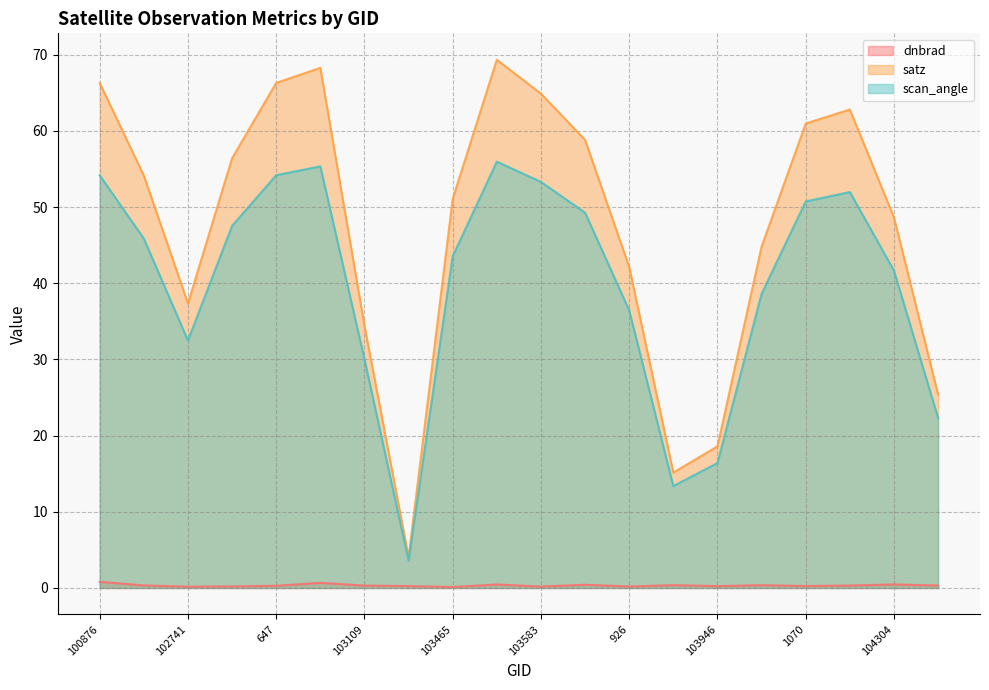

Does the chart have visible grid lines?

Yes